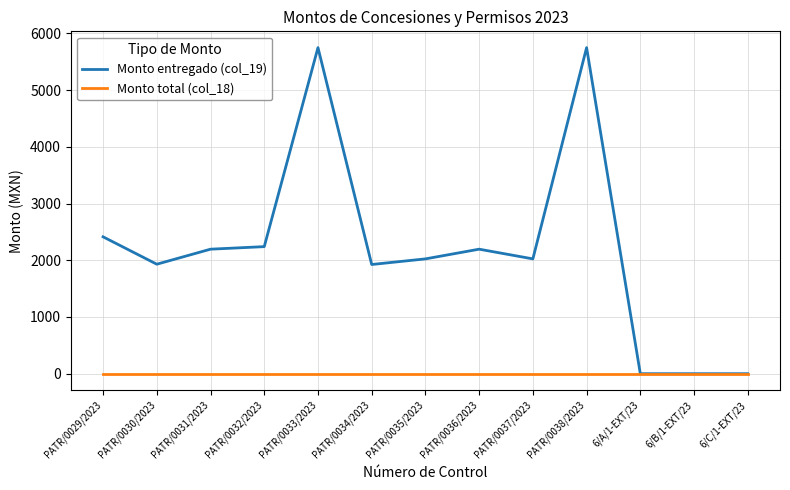

The Monto entregado (col_19) series shows 5748 at PATR/0038/2023. True or false?

True